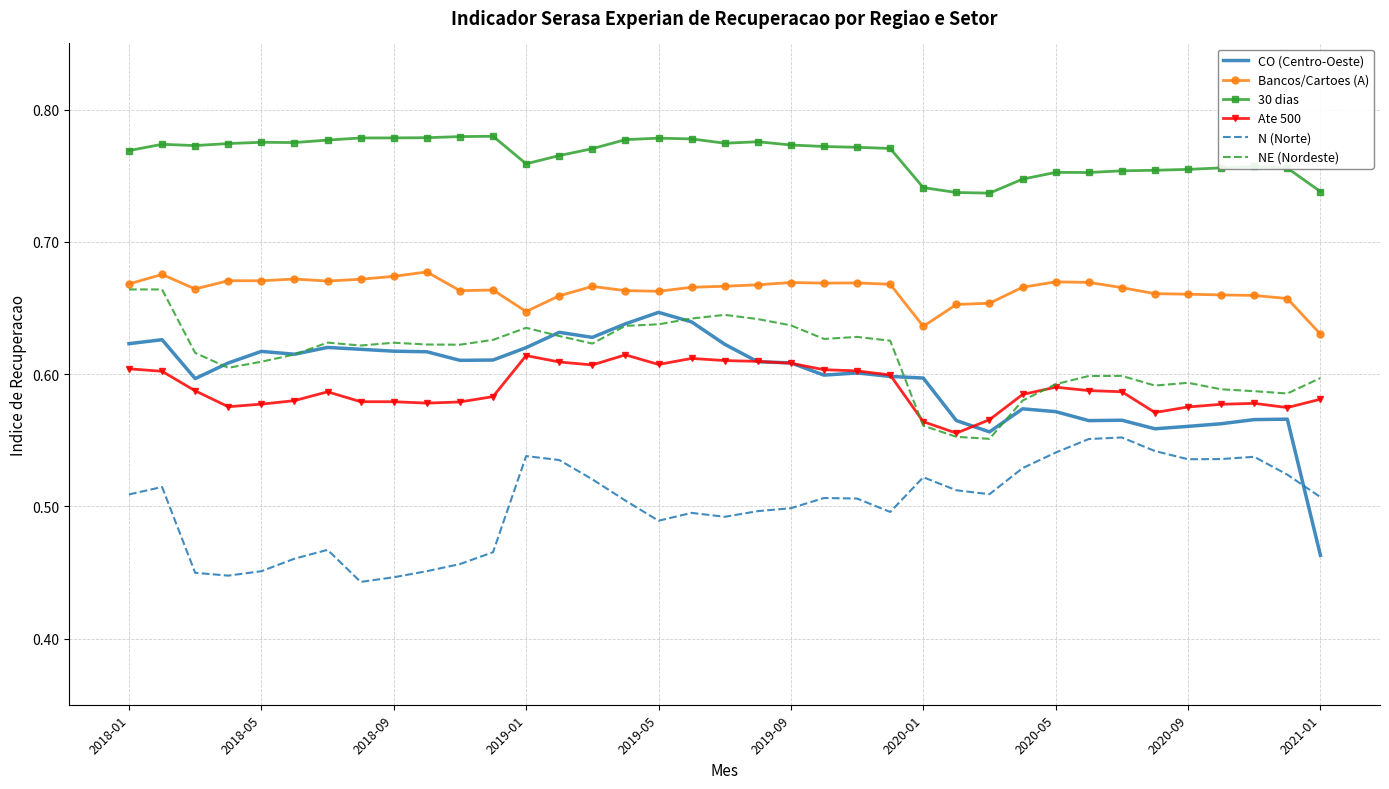

In Bancos/Cartoes (A), how many points are lower than both neighbors (excluding endpoints)?

8